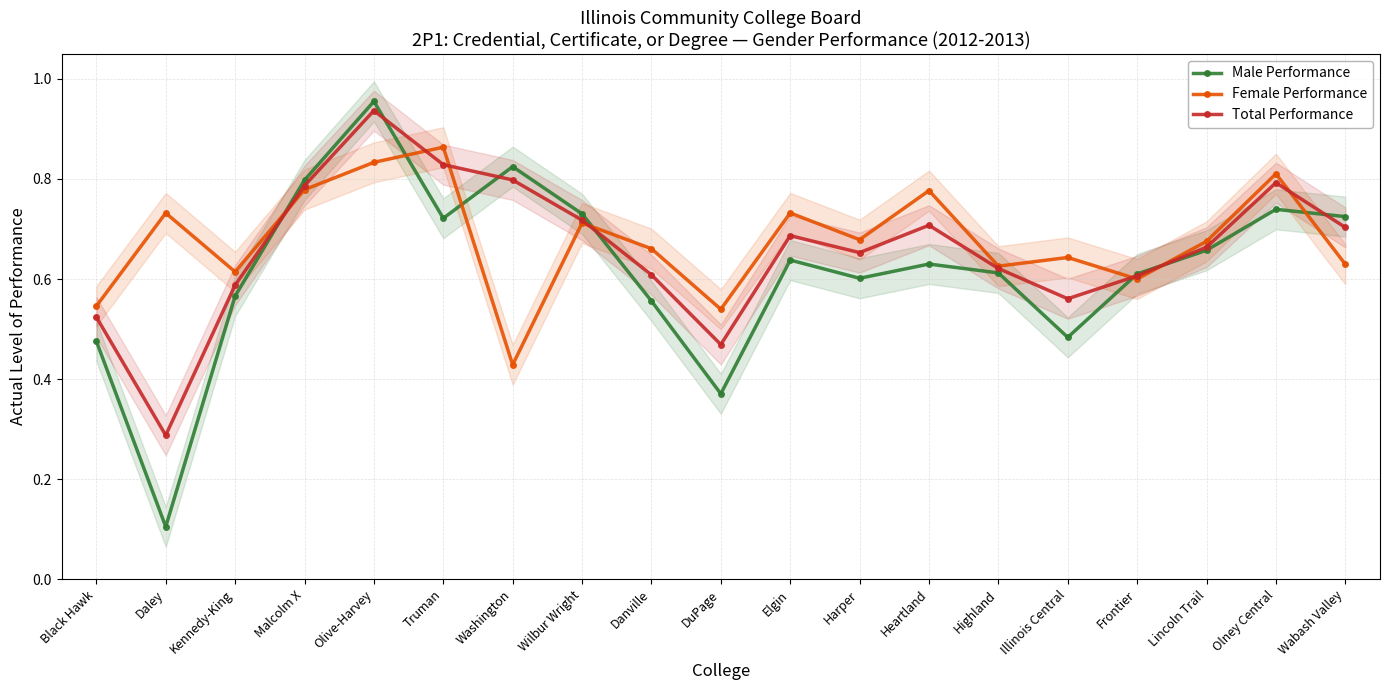

How many lines are shown in the chart?

3